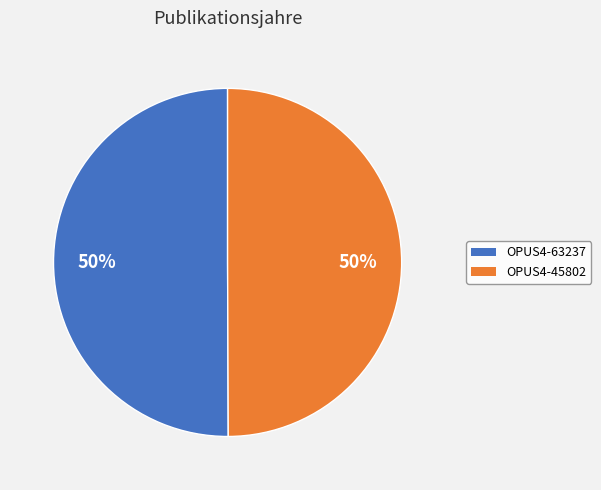

What percentage is the OPUS4-45802 slice, to the nearest percent?

50%